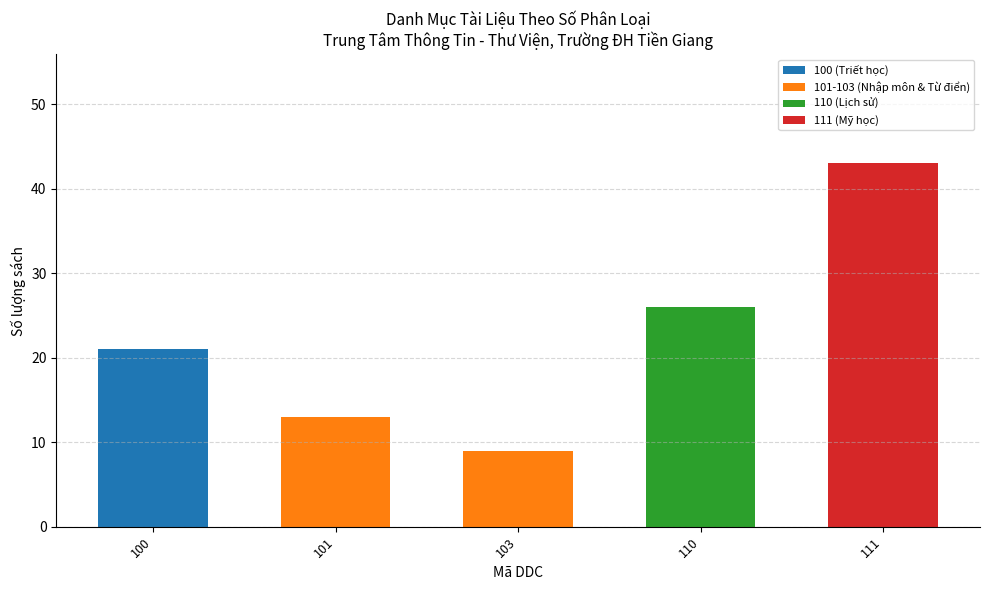

At which category is the sum across all series the highest?

111